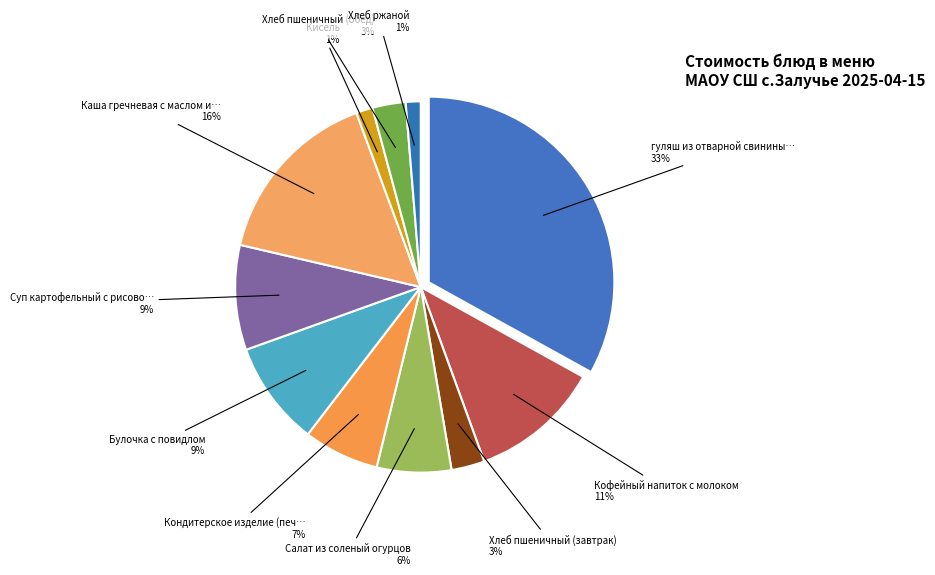

To the nearest percent, what portion does Суп картофельный с рисовой крупой represent?

9%